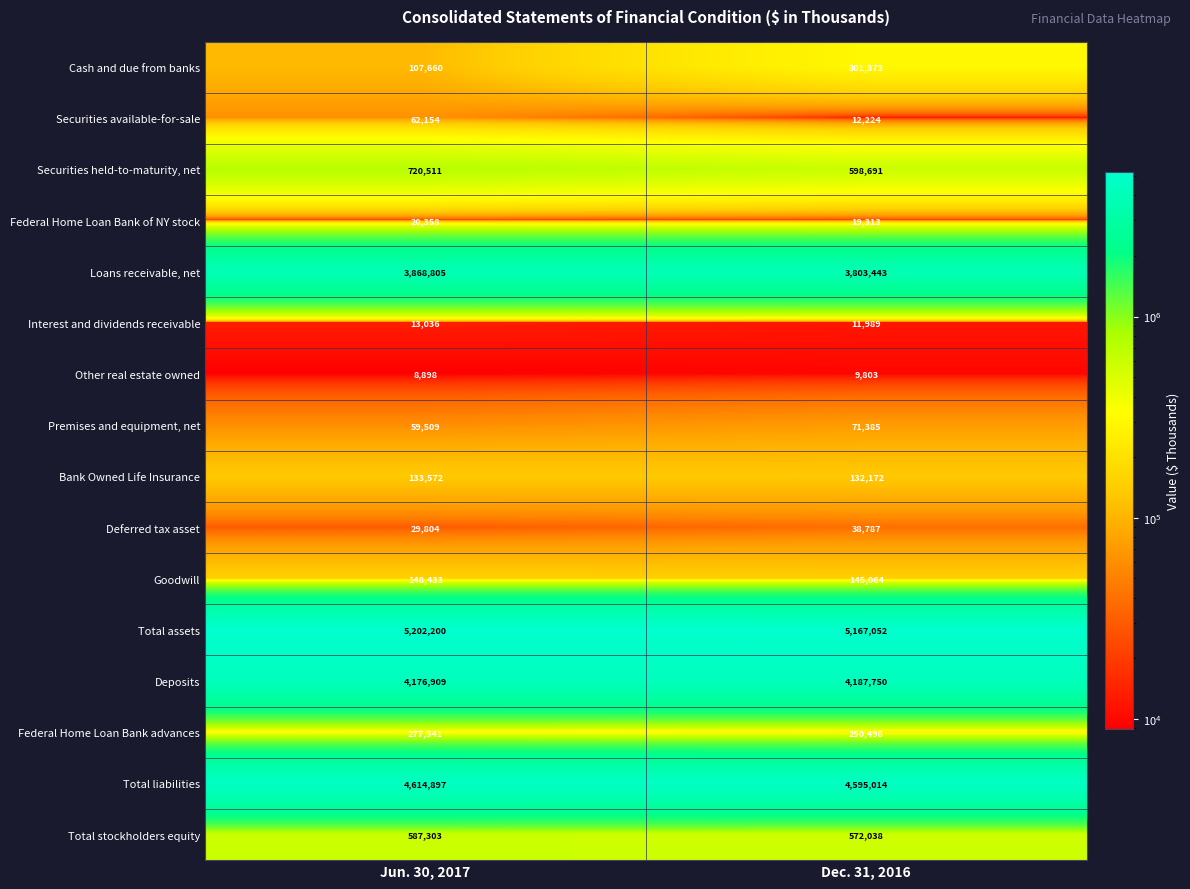

At how many categories does at least one series exceed 1767509?

2